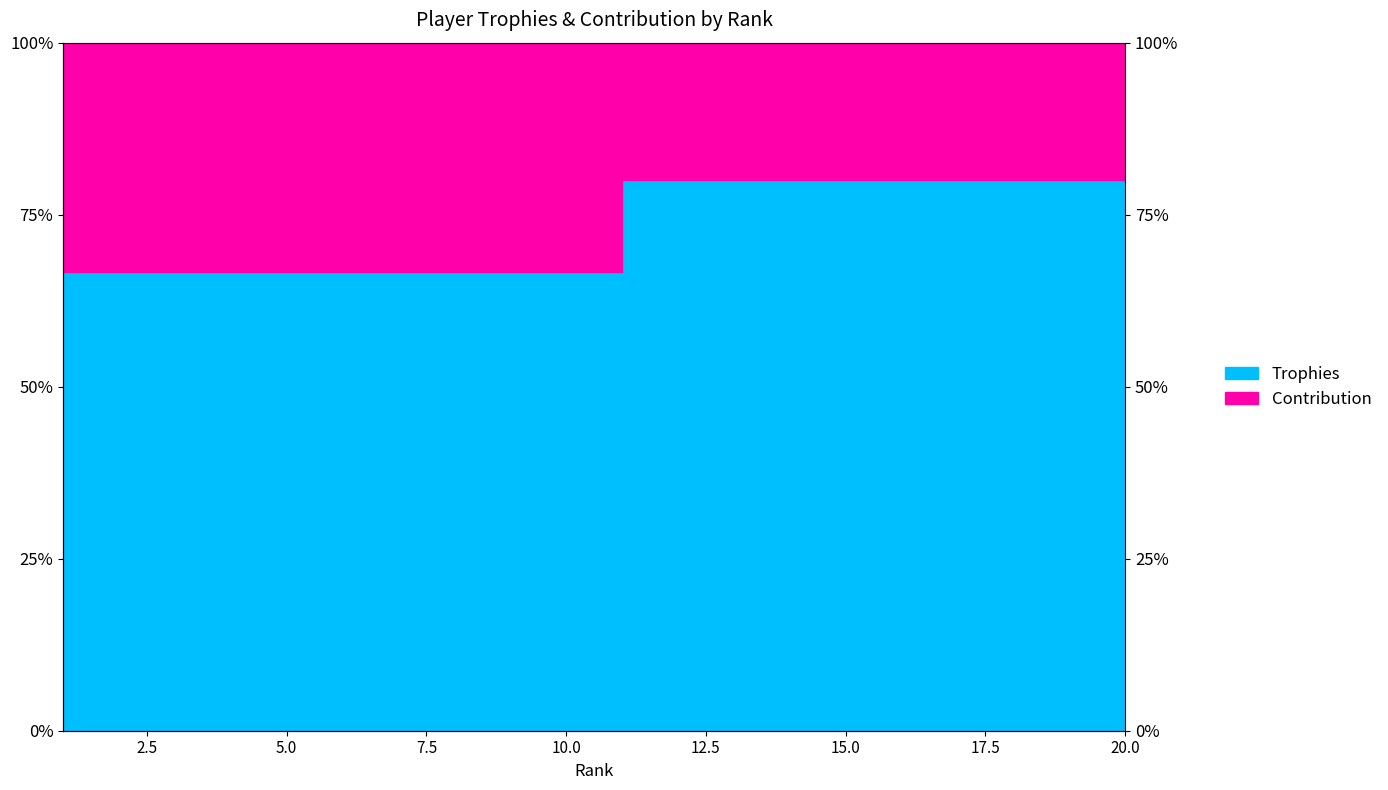

Which label corresponds to the smallest value in the chart?

1